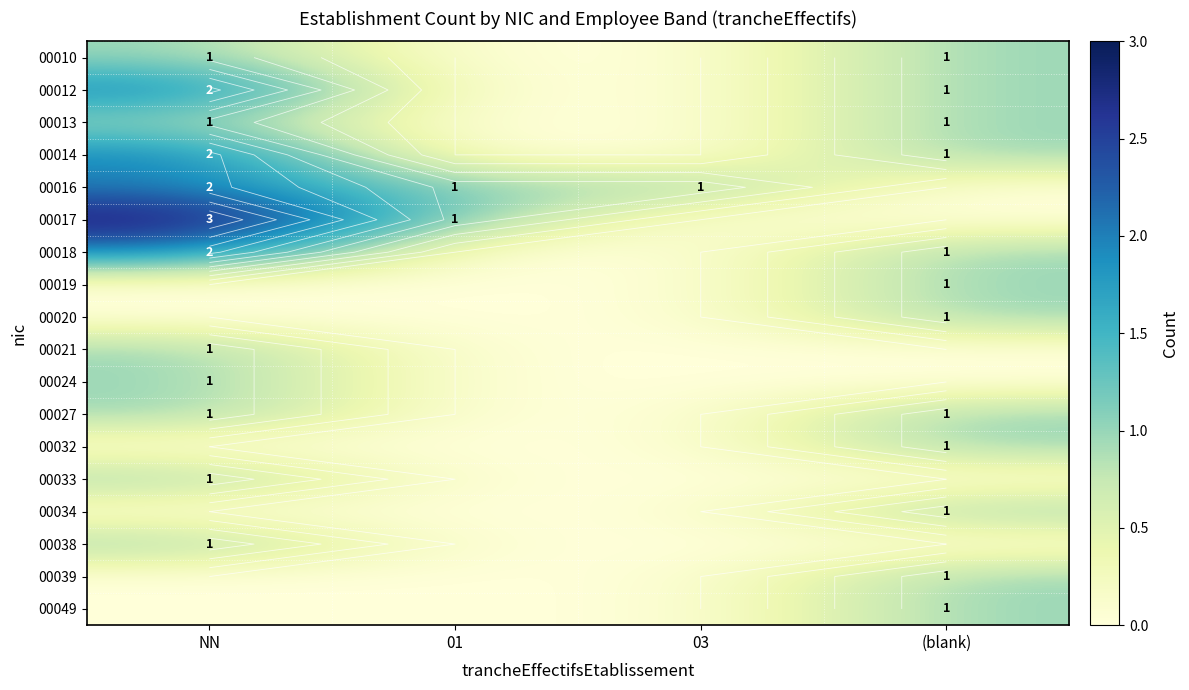

Rank the series by their maximum value, from highest to lowest.

00017, 00012, 00014, 00016, 00018, 00010, 00013, 00019, 00020, 00021, 00024, 00027, 00032, 00033, 00034, 00038, 00039, 00049